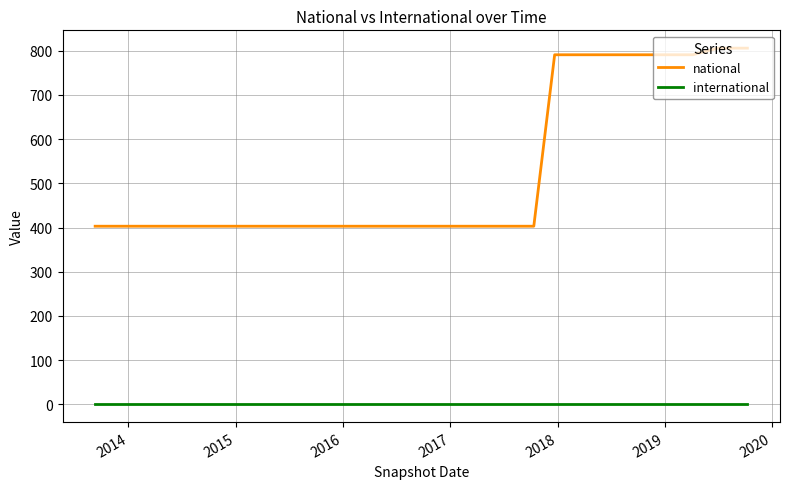

Reading left to right, list all the values displayed in this chart.

national: 403	403	403	403	403	403	403	403	403	403	403	403	403	403	403	403	791	791	791	791	791	791	806	806
international: 0	0	0	0	0	0	0	0	0	0	0	0	0	0	0	0	0	0	0	0	0	0	0	0